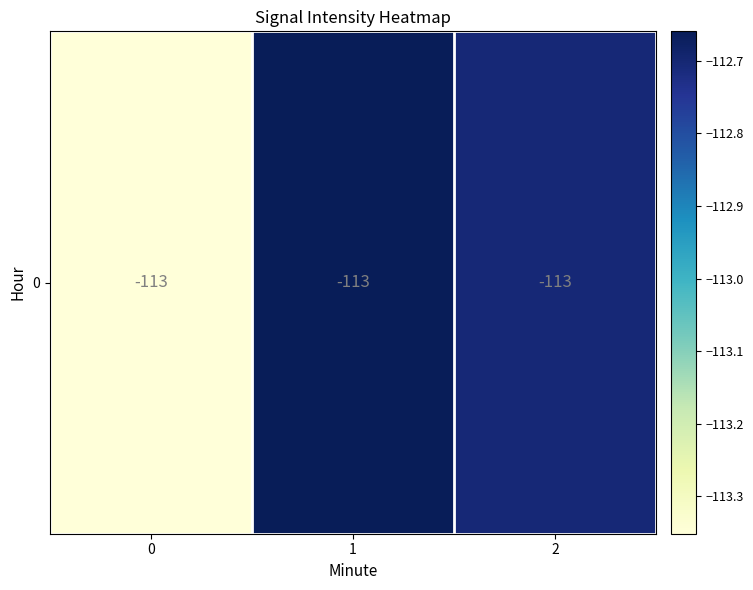

True or false: the data shows -165.6 at 1.

False